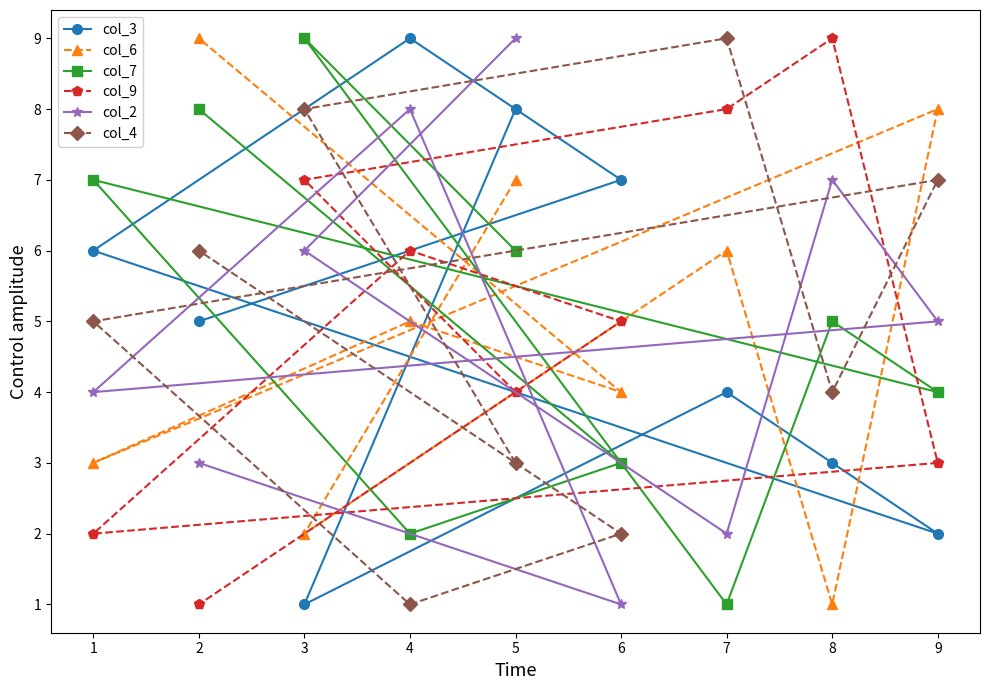

What is the maximum value for col_4?

9